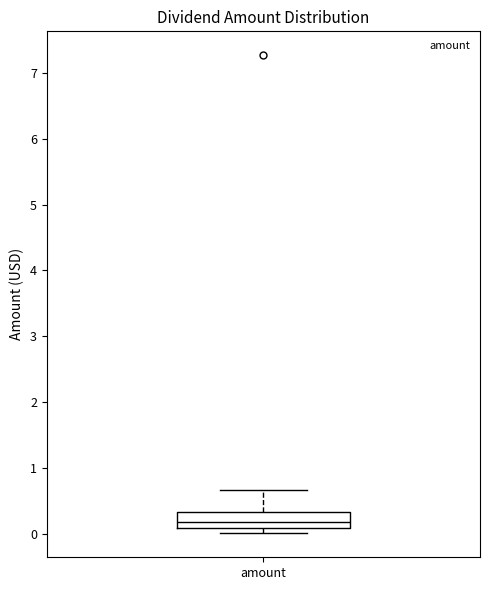

Read this box plot against the y-axis: the position of the median line, the range covered by the box, and the ends of both whiskers. The values are not printed on the chart, so give them approximately, as read against the axis.

median 0.2, box 0.1 to 0.3, whiskers 0.0 to 0.7